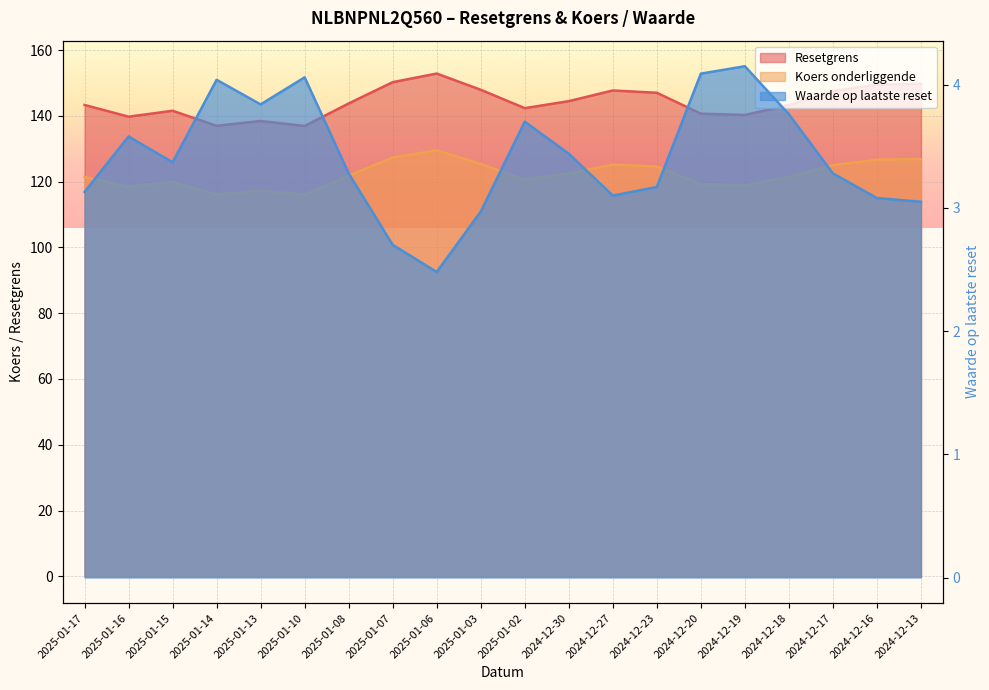

At which category is the sum across all series the highest?

2025-01-06